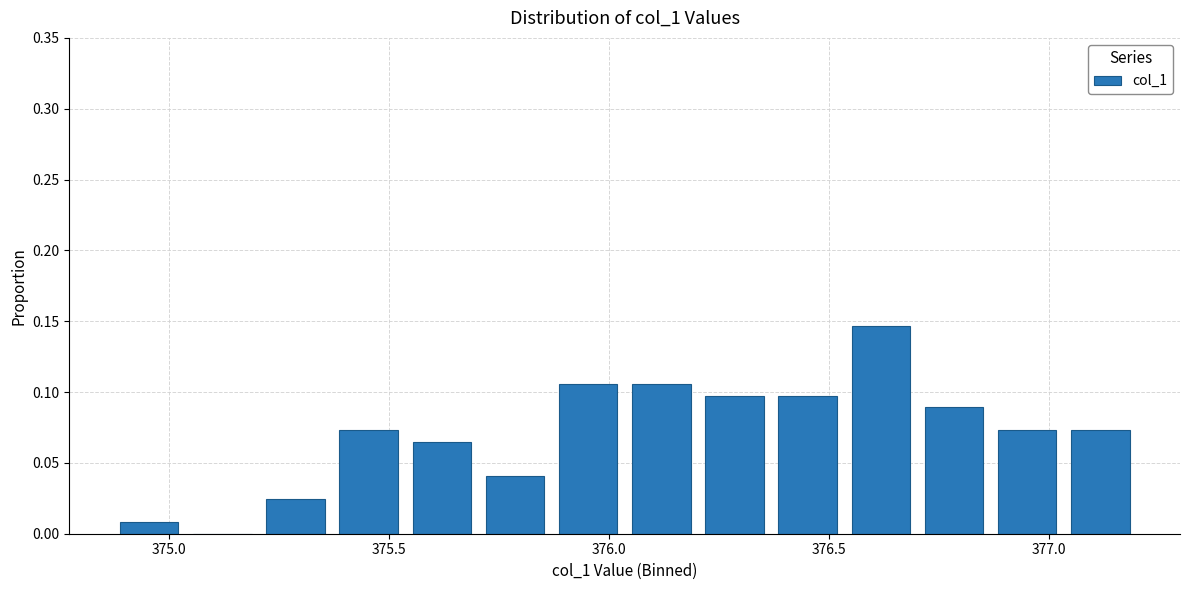

Around what value on the x-axis is the tallest bar? Give the approximate position of its centre, as read against the axis.

376.60